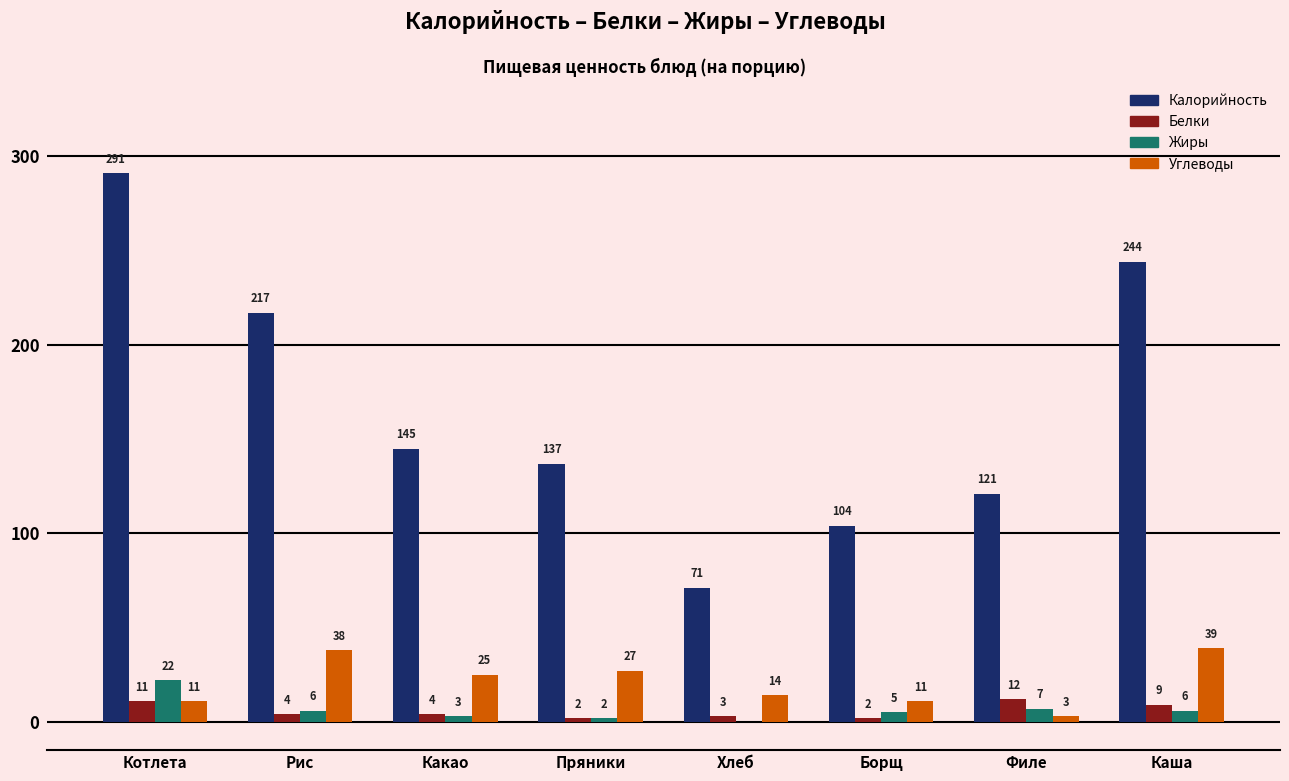

The value of Жиры at Хлеб is 0. True or false?

True